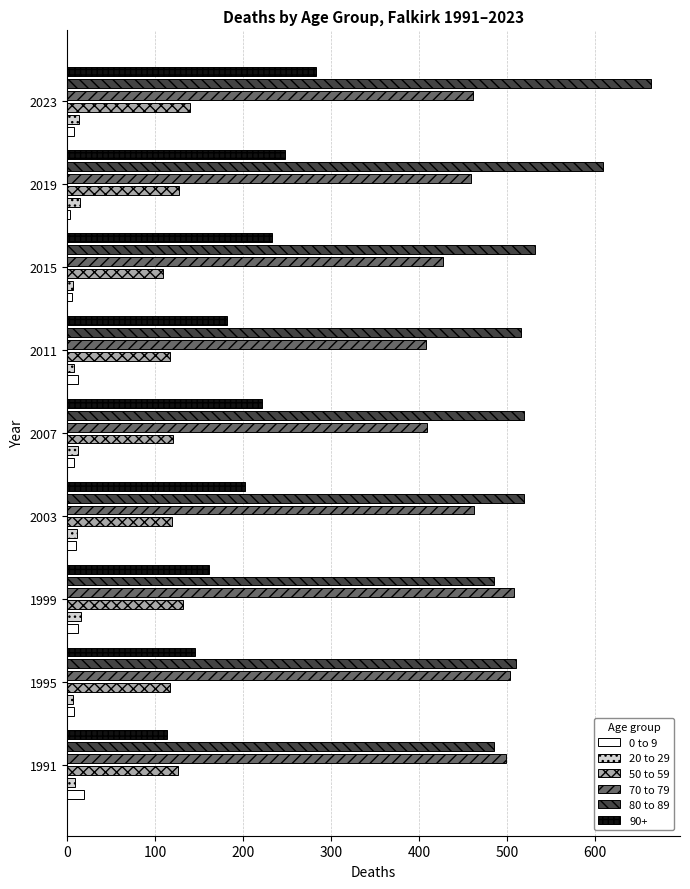

Does the chart contain stacked bars?

No